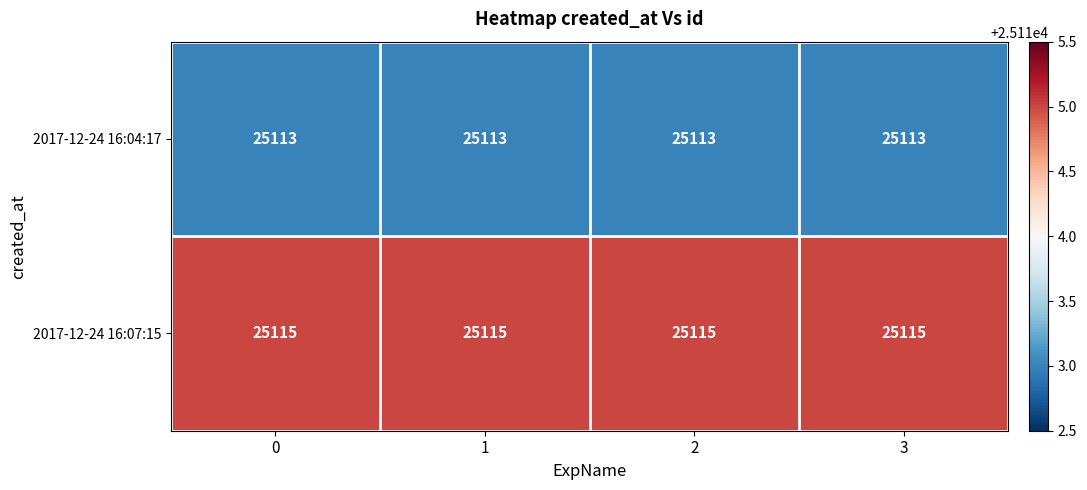

What is the difference between the highest and lowest values at 2?

2